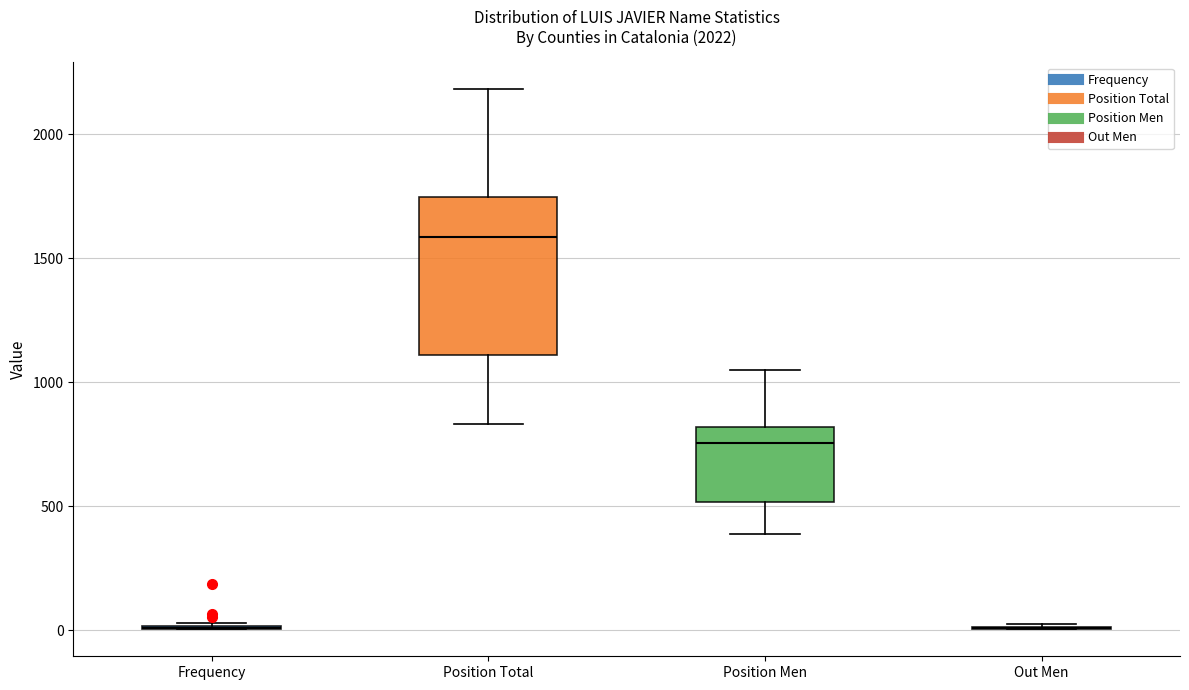

Reading left to right, transcribe this box plot: for each box, give where its median line is, the range the box spans, and where its two whiskers end, as read against the y-axis. The values are not printed on the chart, so give them approximately, as read against the axis.

Frequency: box collapsed to a line at 0, whiskers 0 to 50
Position Total: median 1600, box 1100 to 1750, whiskers 850 to 2200
Position Men: median 750, box 500 to 800, whiskers 400 to 1050
Out Men: box collapsed to a line at 0, whiskers 0 to 0